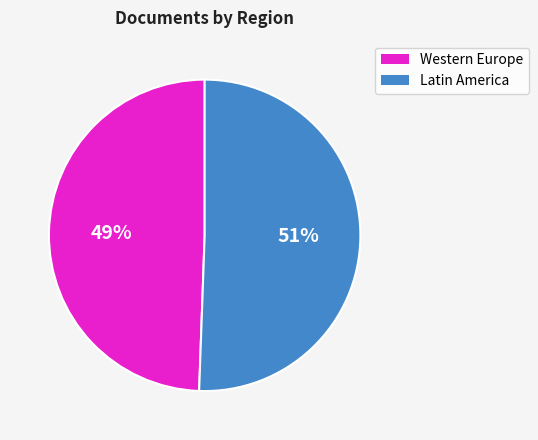

Which slice is the largest?

Latin America